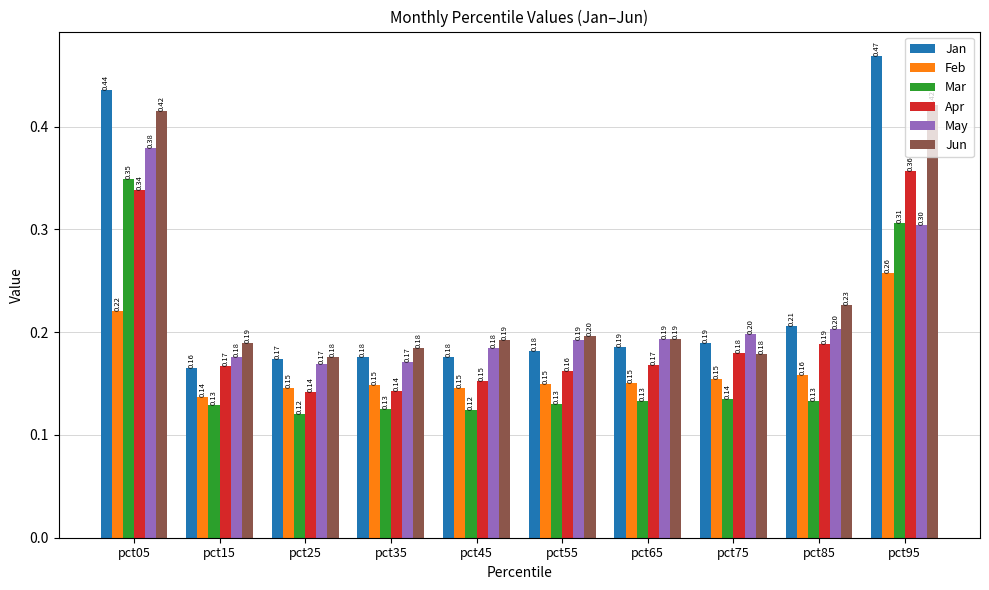

Is the value of Apr at pct85 greater than the value of Mar at pct85?

Yes